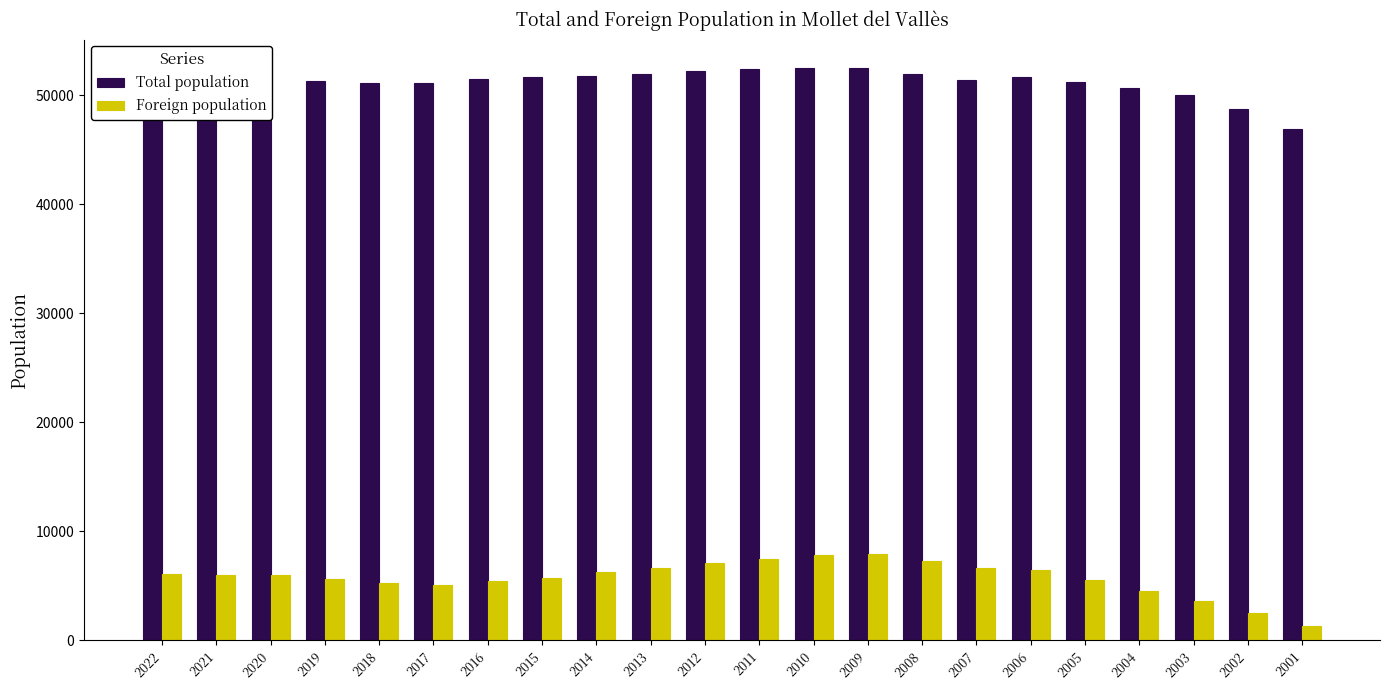

What is the minimum value for Foreign population?

1314